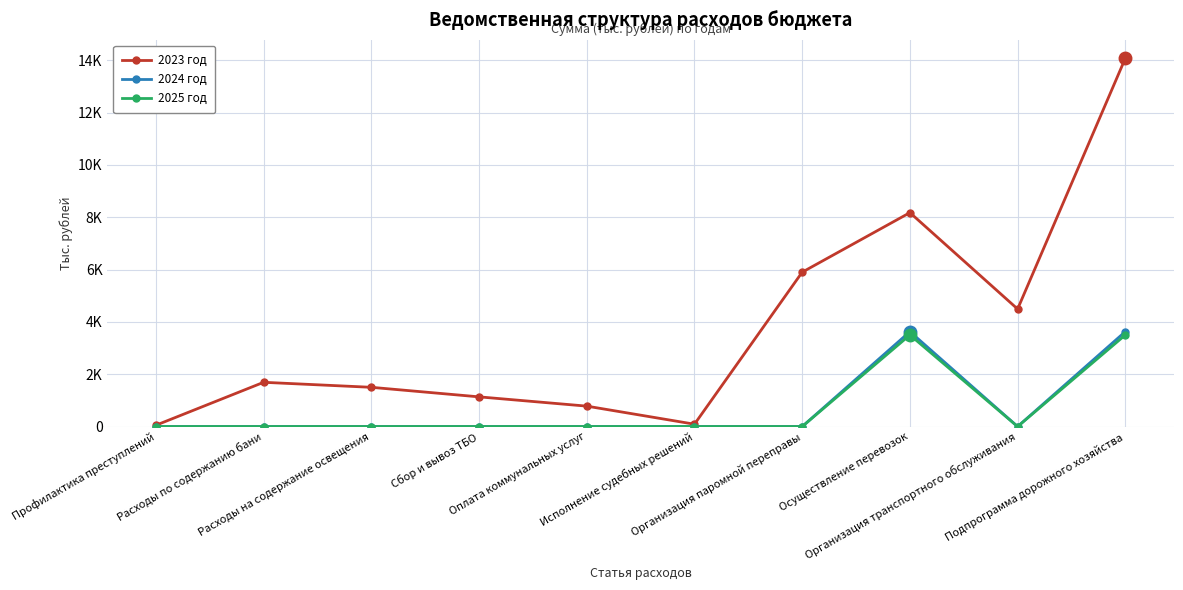

Is this an area chart (filled region under the line)?

No